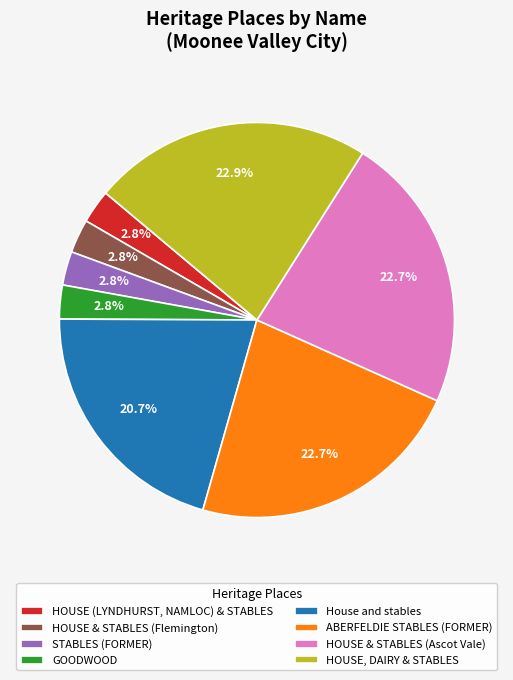

Does any single category account for the majority?

No